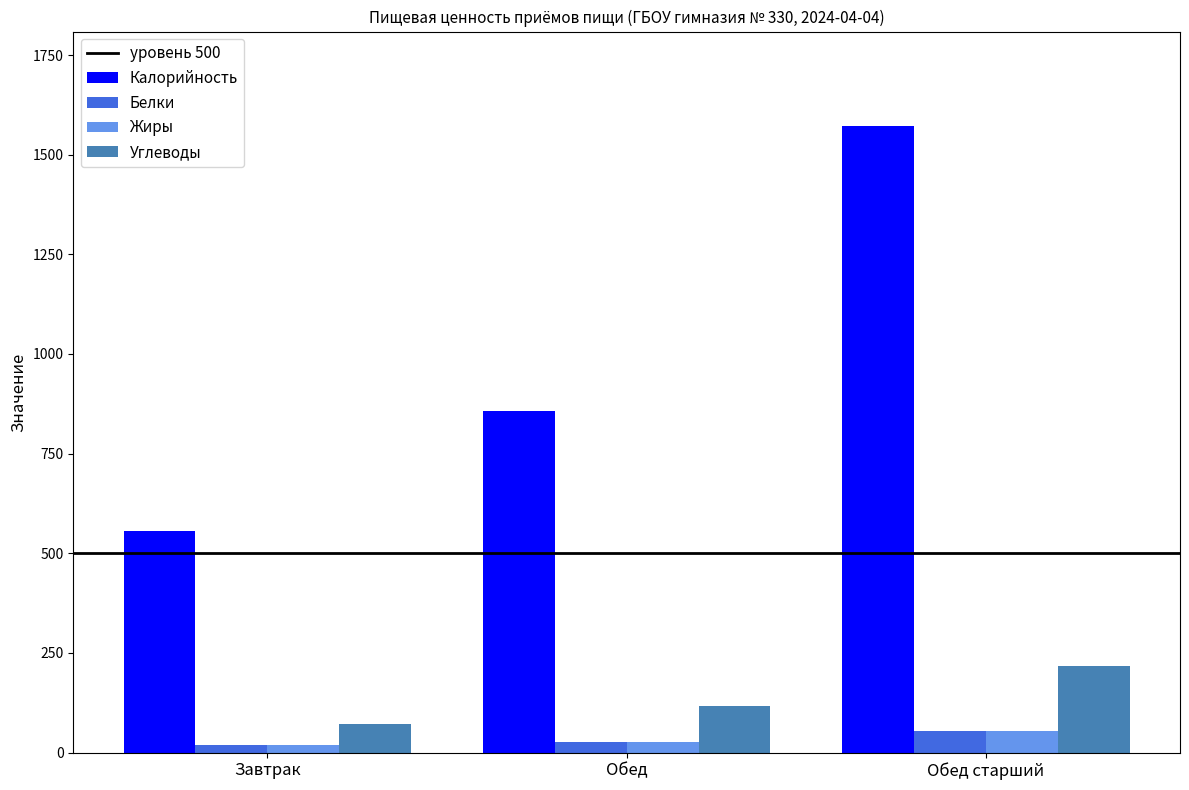

Is it true that Калорийность equals 198.3 at Завтрак?

False